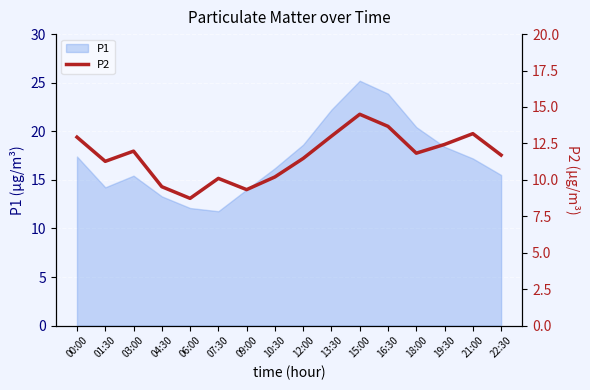

Which has a higher value, 04:30 or 10:30?

10:30